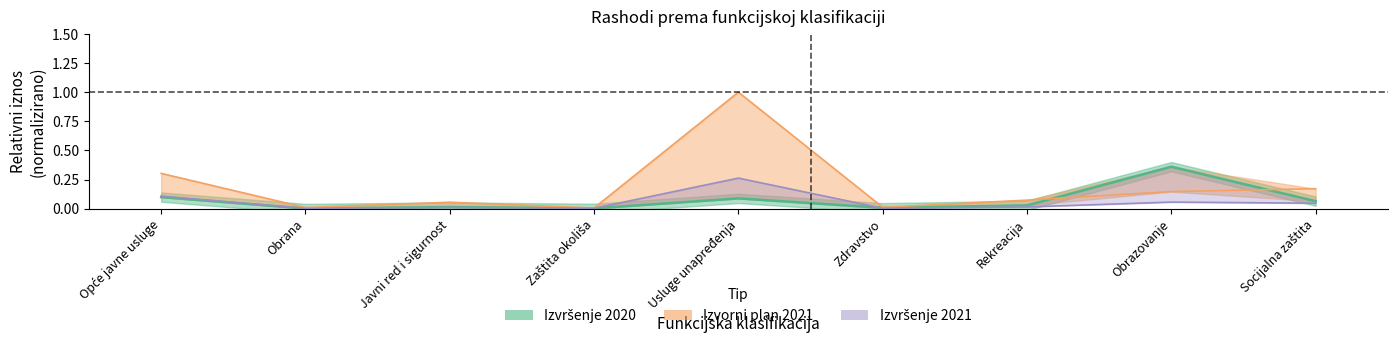

Where do Izvorni plan 2021 and Izvršenje 2020 first cross each other?

Rekreacija and Obrazovanje